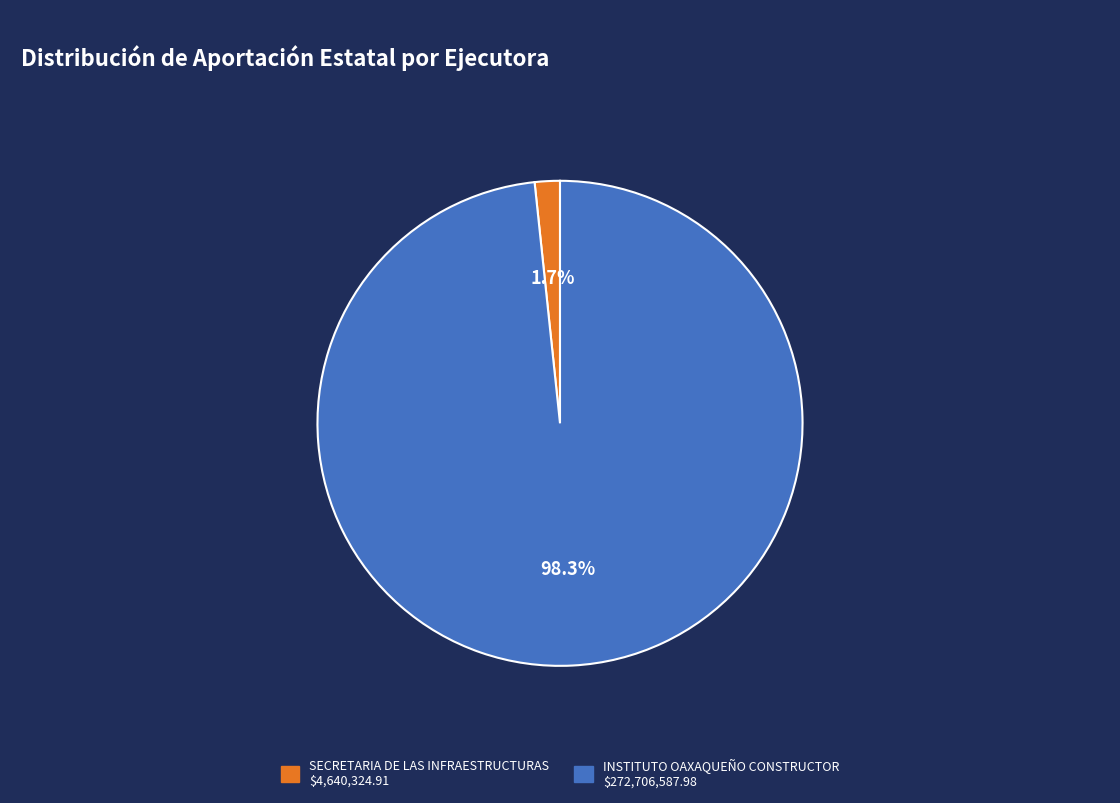

Rank the categories by value from highest to lowest.

INSTITUTO OAXAQUEÑO CONSTRUCTOR, SECRETARIA DE LAS INFRAESTRUCTURAS